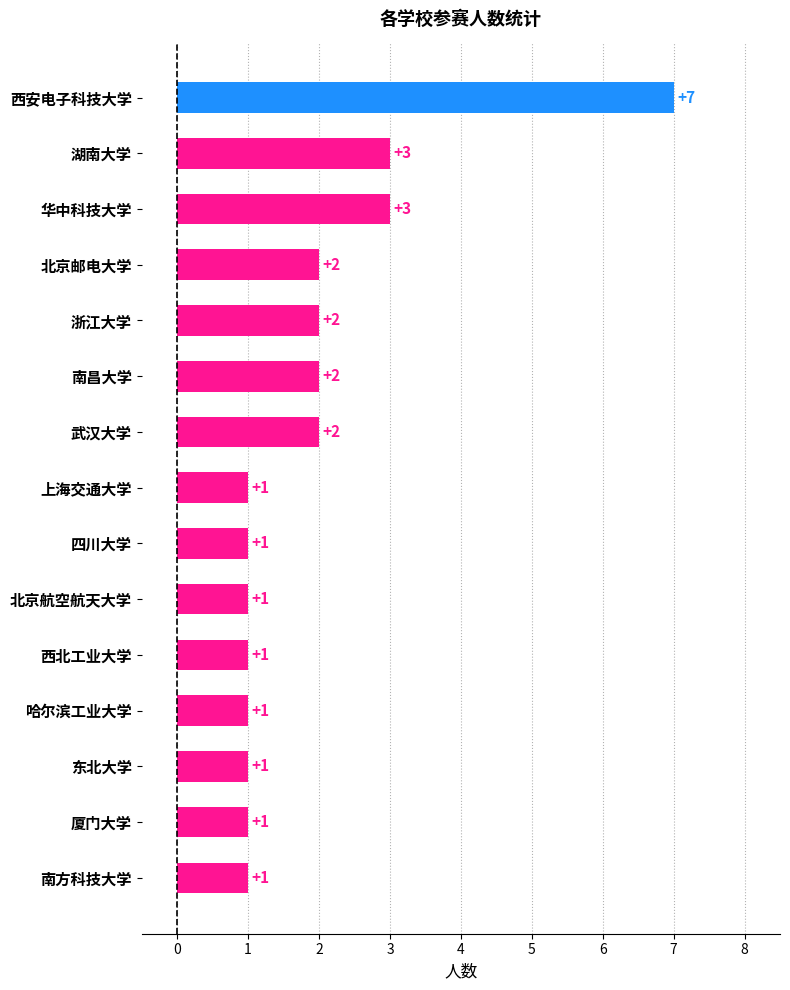

True or false: the data shows 4 at 湖南大学.

False